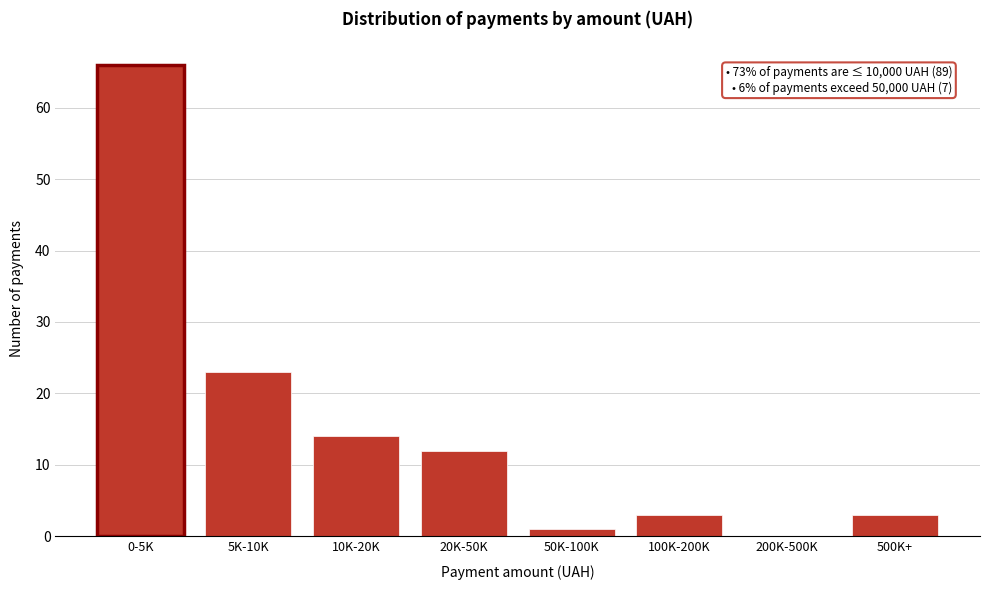

Reading left to right, extract all data points from this chart.

0-5K=66	5K-10K=23	10K-20K=14	20K-50K=12	50K-100K=1	100K-200K=3	200K-500K=0	500K+=3